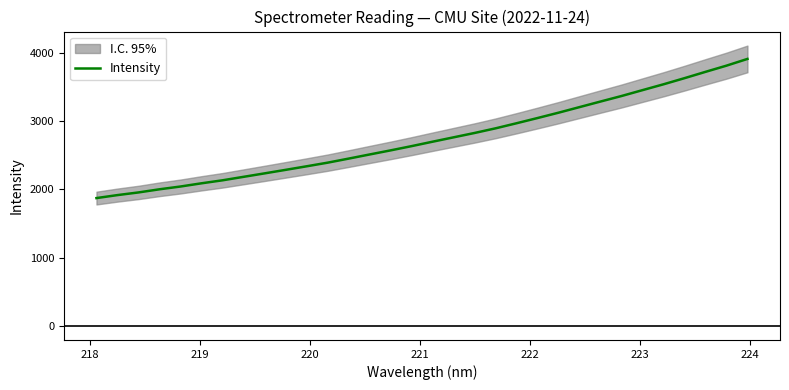

How many values are below 2698?

16